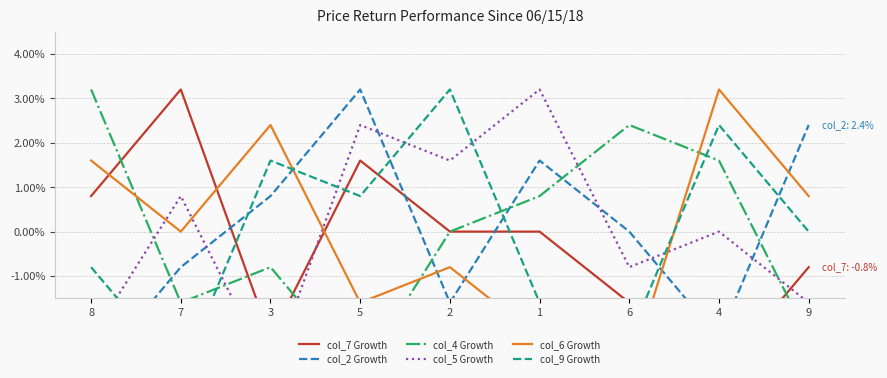

At which category is the sum across all series the highest?

5